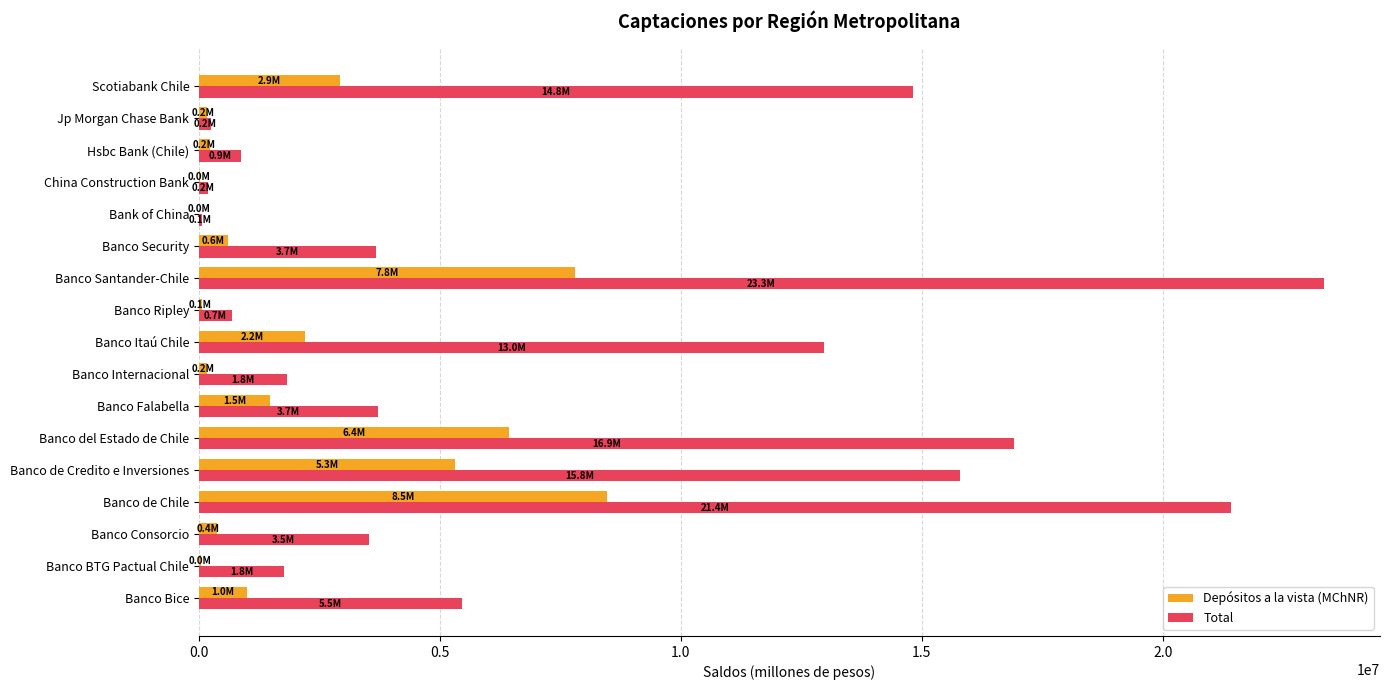

What are all the series names shown in the legend?

Depósitos a la vista (MChNR), Total